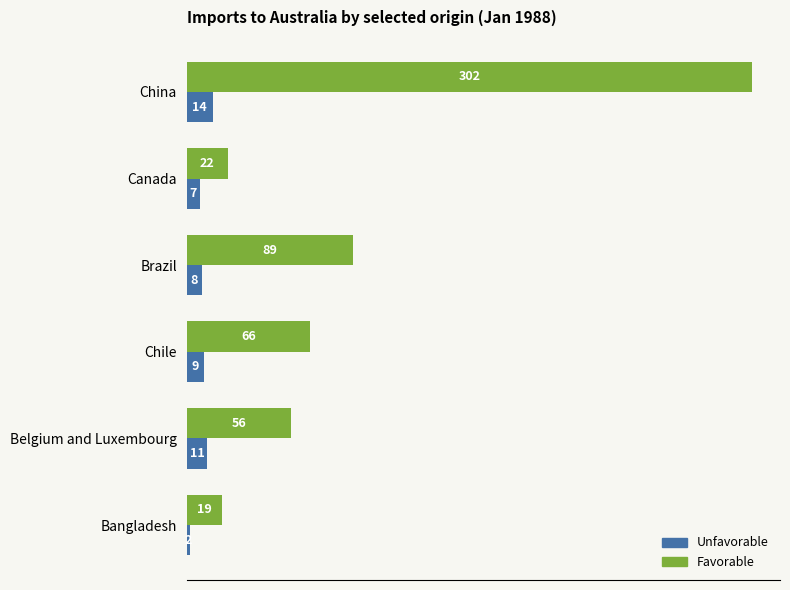

What is the difference between the second highest and minimum values in the Favorable series?

70